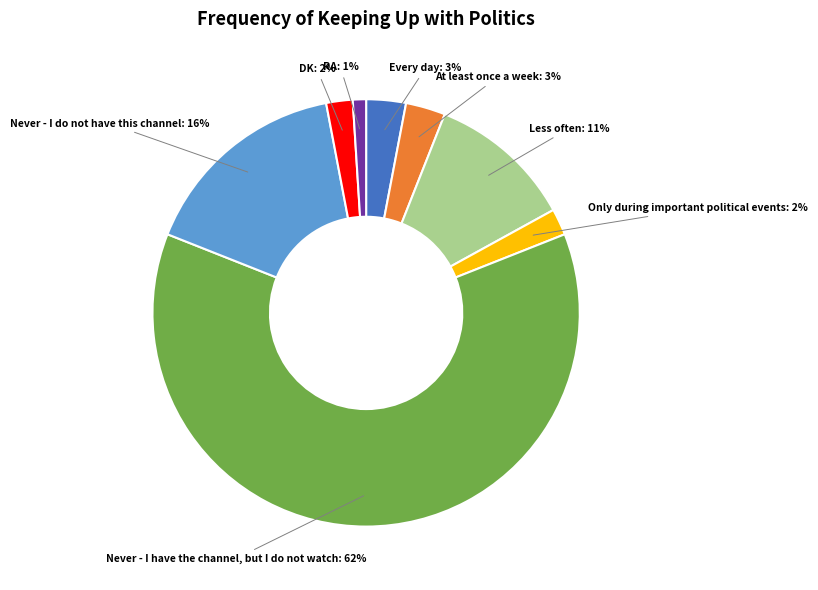

To the nearest percent, what is the average slice percentage?

12%